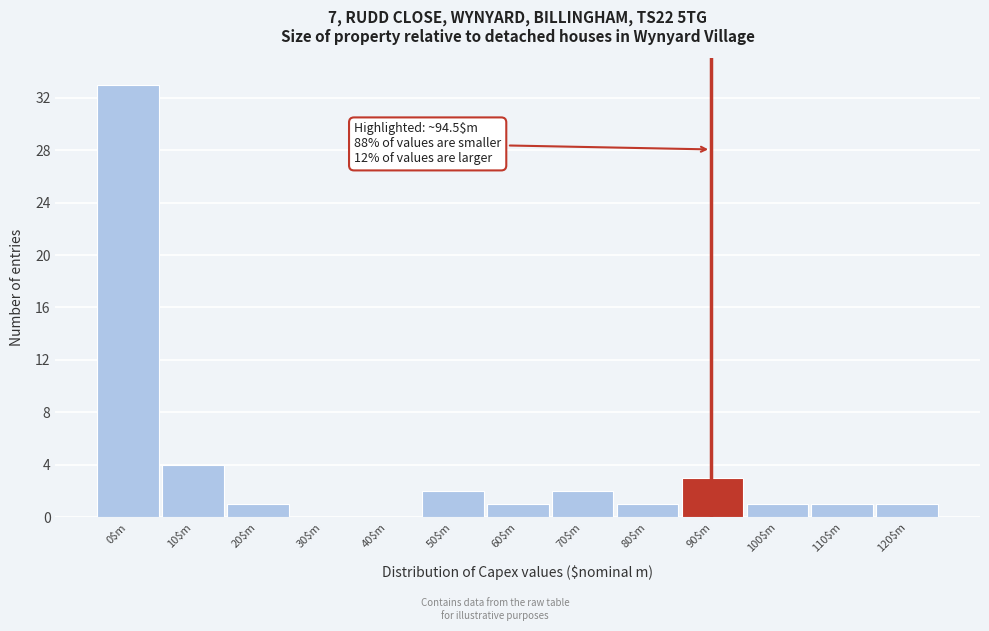

What is the greatest value displayed?

33